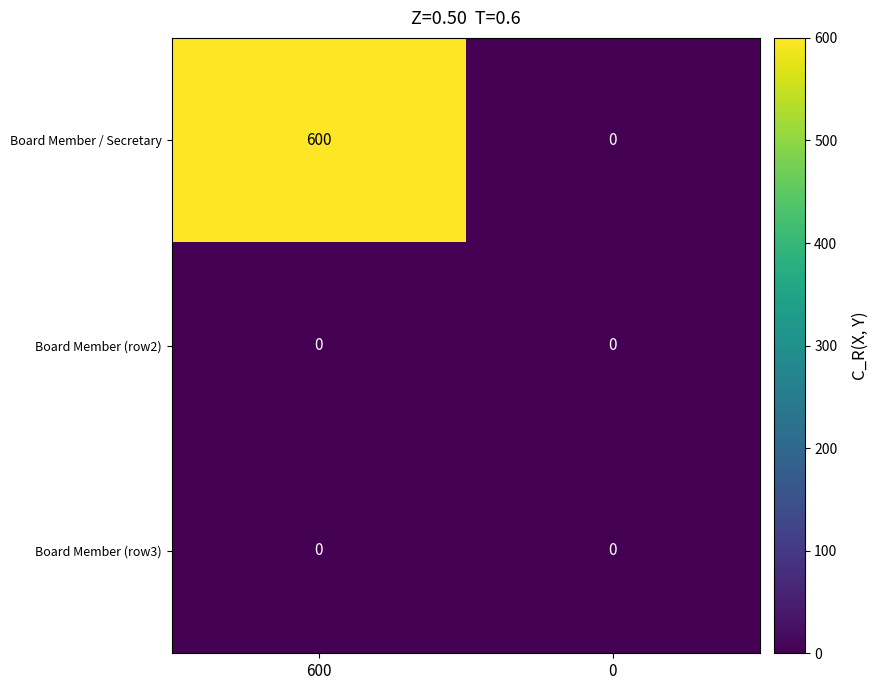

At how many categories does at least one series exceed 500?

1